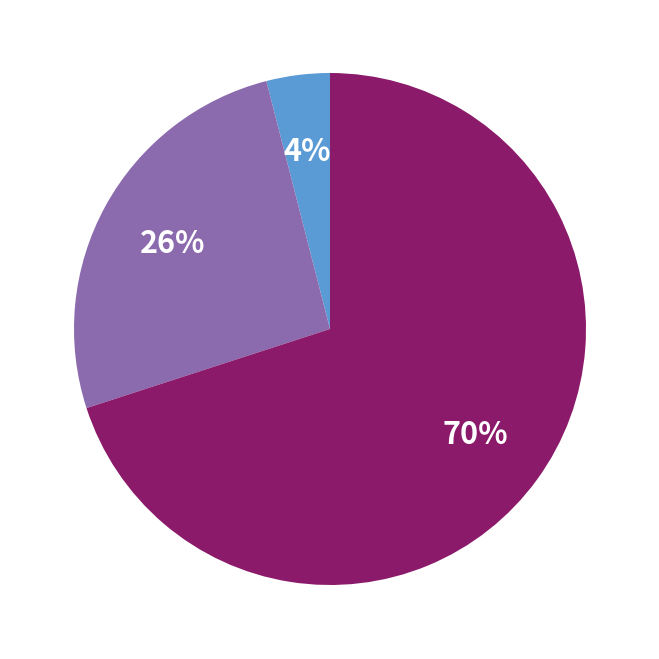

To the nearest percent, what is the average slice percentage?

33%